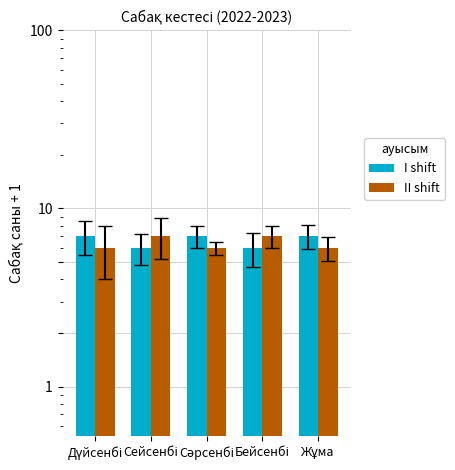

Which has a higher value, Дүйсенбі or Бейсенбі?

Дүйсенбі